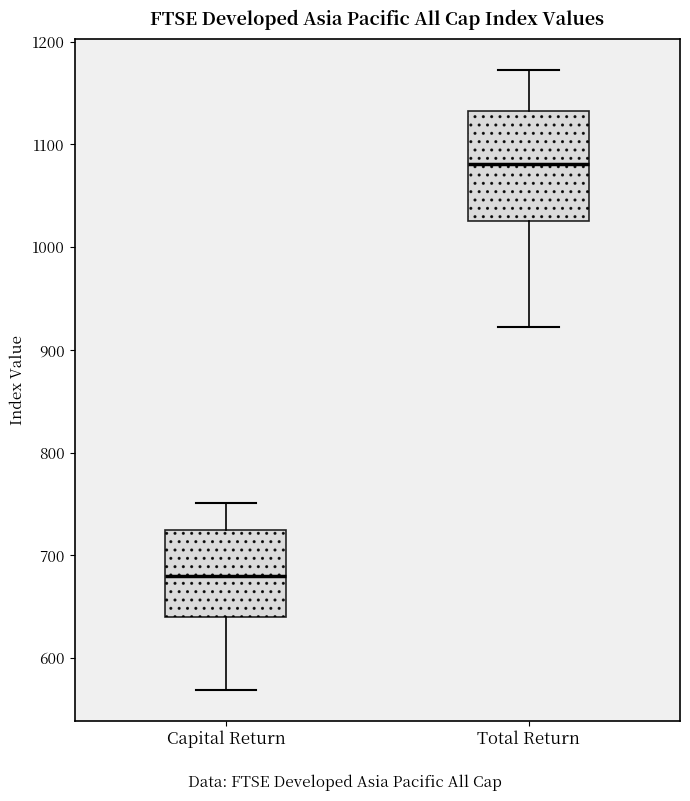

Reading left to right, transcribe this box plot: for each box, give where its median line is, the range the box spans, and where its two whiskers end, as read against the y-axis. The values are not printed on the chart, so give them approximately, as read against the axis.

Capital Return: median 680, box 640 to 730, whiskers 570 to 750
Total Return: median 1080, box 1030 to 1130, whiskers 920 to 1170